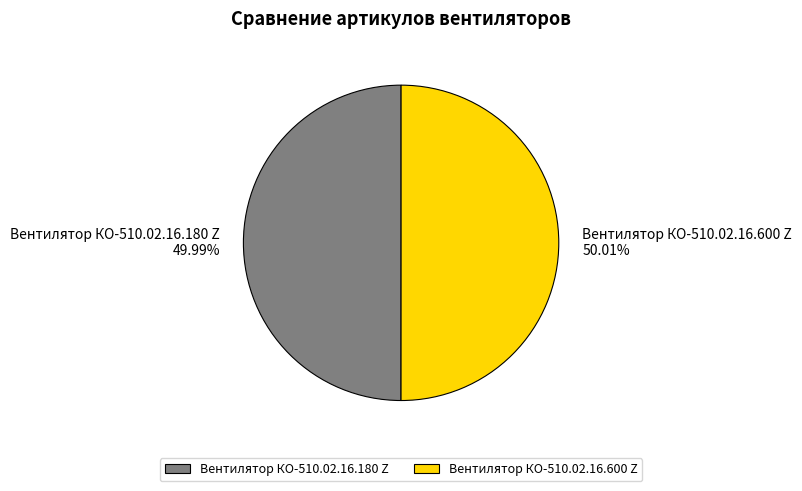

Is there any slice that represents more than half of the pie?

Yes